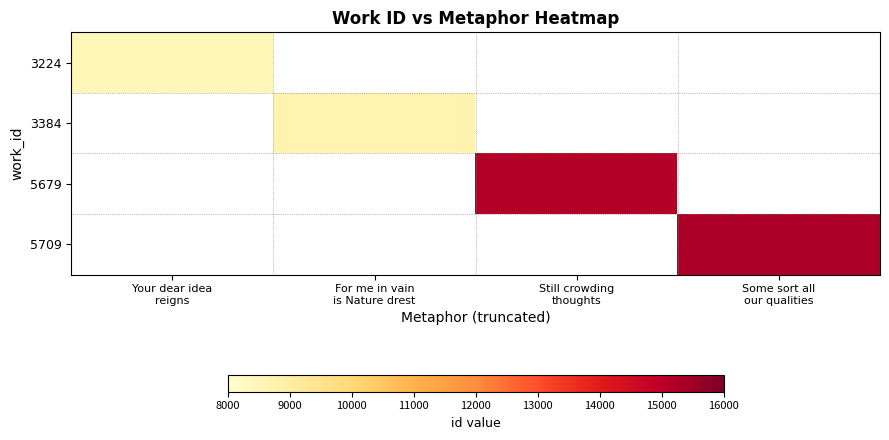

Which series has the widest spread of values?

3224